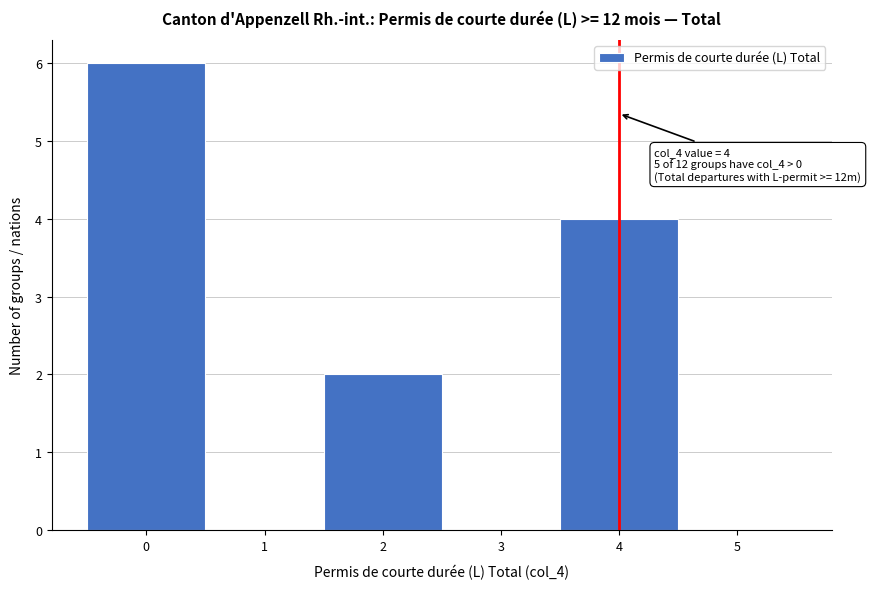

Over which range of the x-axis is the bar tallest?

-0.5 to 0.5